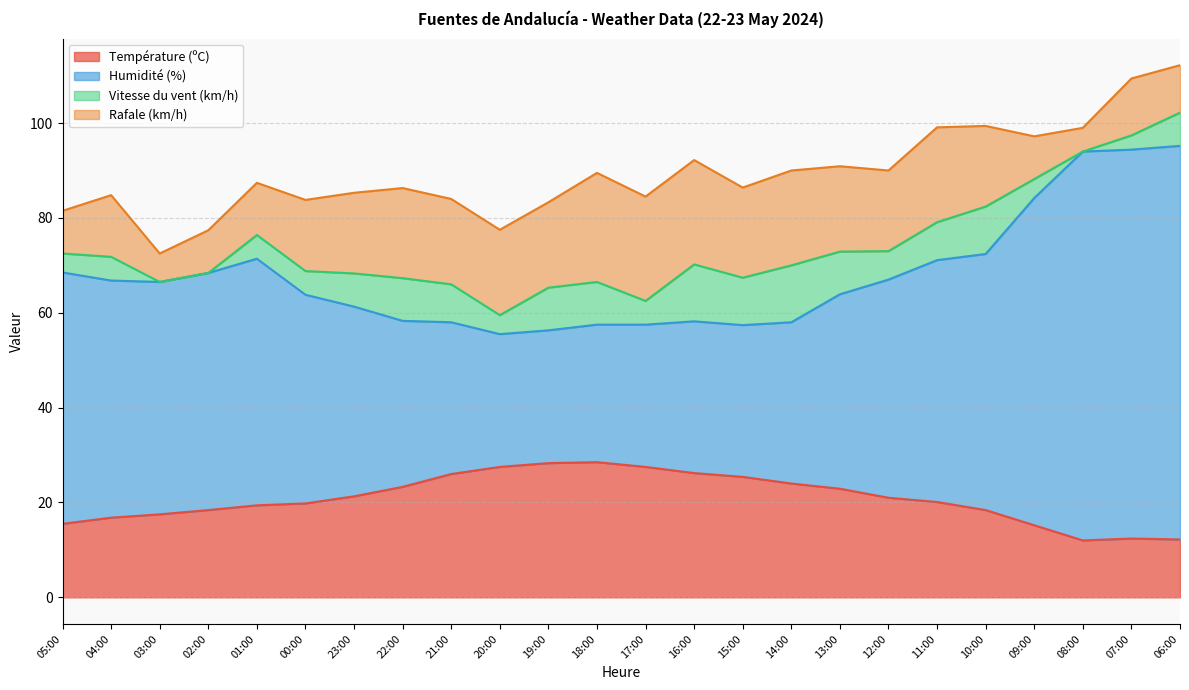

True or false: Humidité (%) and Température (ºC) intersect in this chart.

False